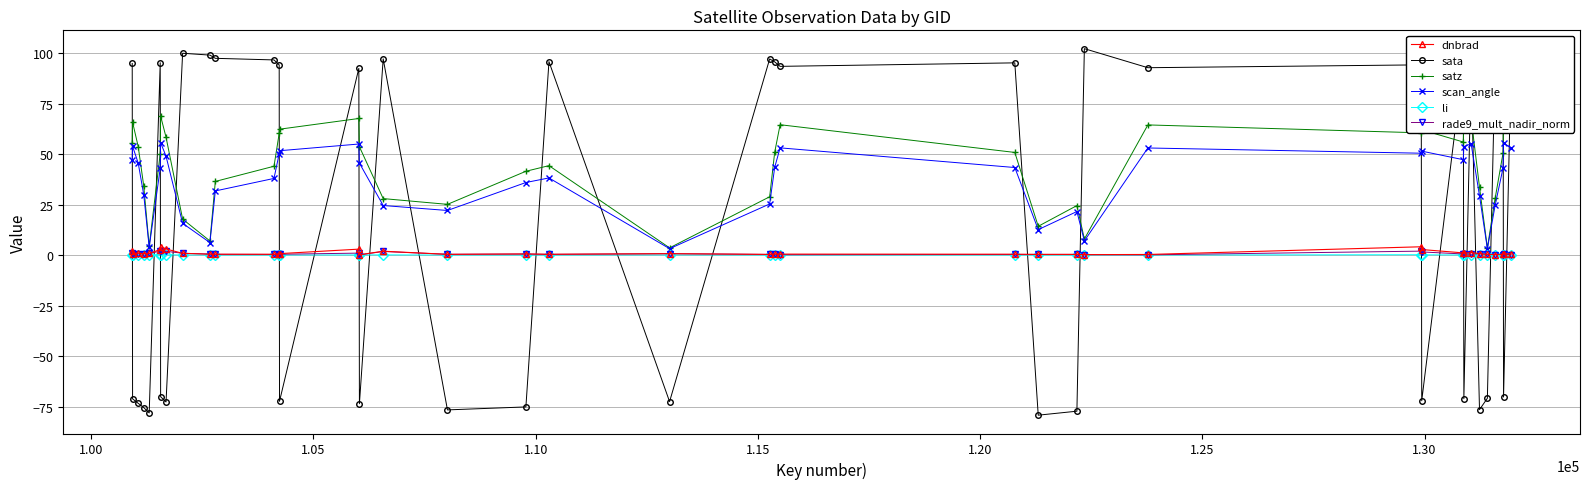

Which series has the largest range (max minus min)?

sata